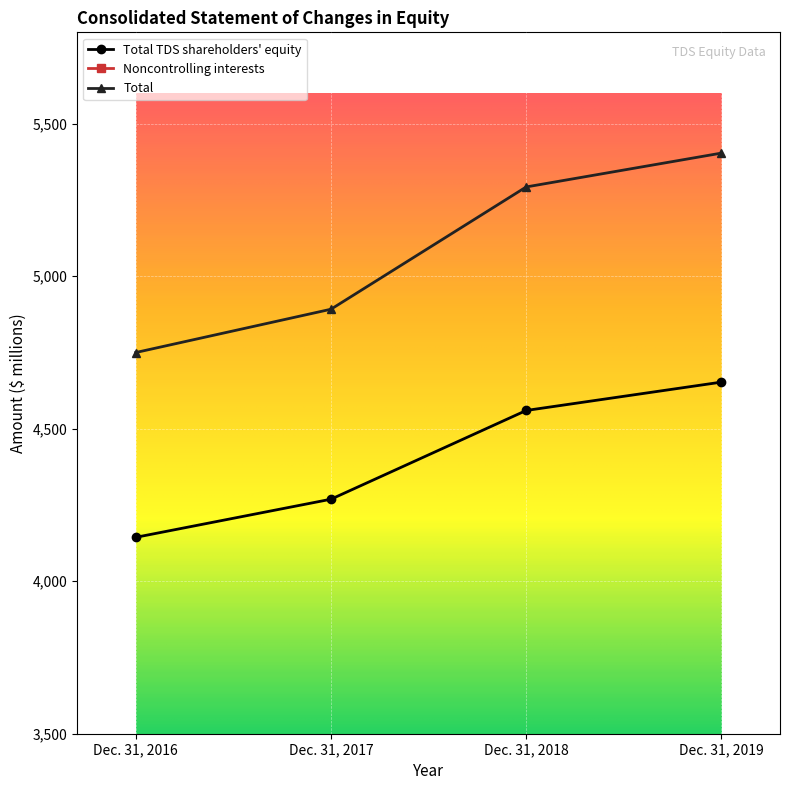

Reading left to right, list all the values displayed in this chart.

Total TDS shareholders' equity: Dec. 31, 2016=4144	Dec. 31, 2017=4269	Dec. 31, 2018=4560	Dec. 31, 2019=4653
Noncontrolling interests: Dec. 31, 2016=605	Dec. 31, 2017=623	Dec. 31, 2018=733	Dec. 31, 2019=751
Total: Dec. 31, 2016=4750	Dec. 31, 2017=4892	Dec. 31, 2018=5293	Dec. 31, 2019=5404